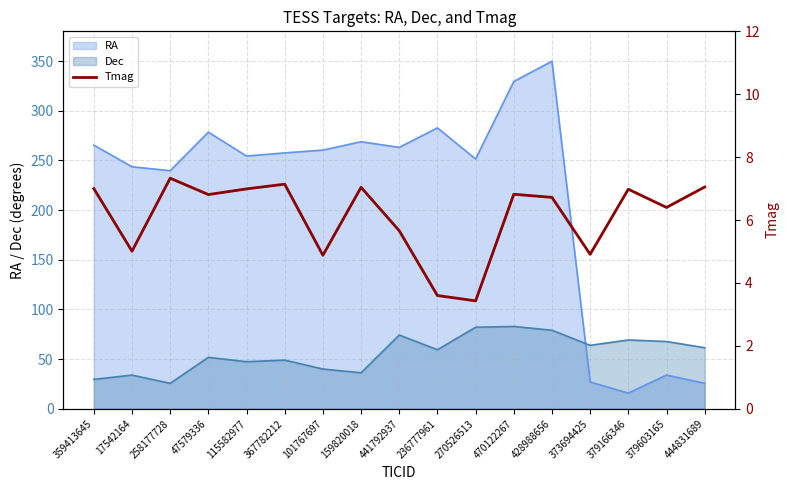

List the labels in order of value, smallest first.

270526513, 236777961, 101767697, 373694425, 17542164, 441792937, 379603165, 428988656, 47579336, 470122267, 379166346, 115582977, 359413645, 159820018, 444831689, 367782212, 258177728